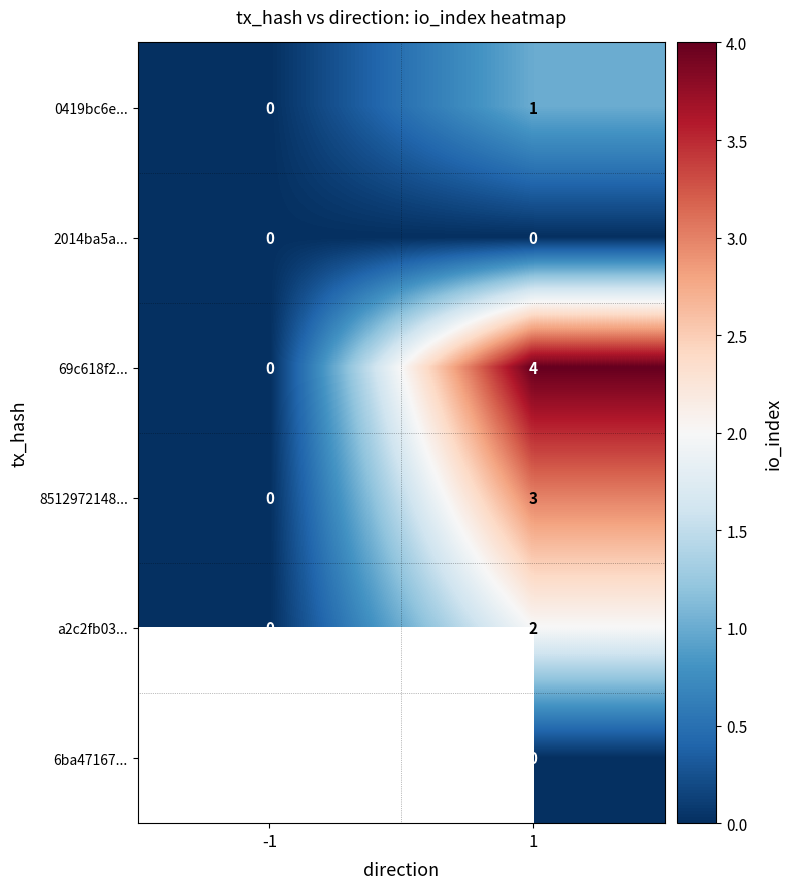

Rank the categories by 8512972148... value from lowest to highest.

-1, 1